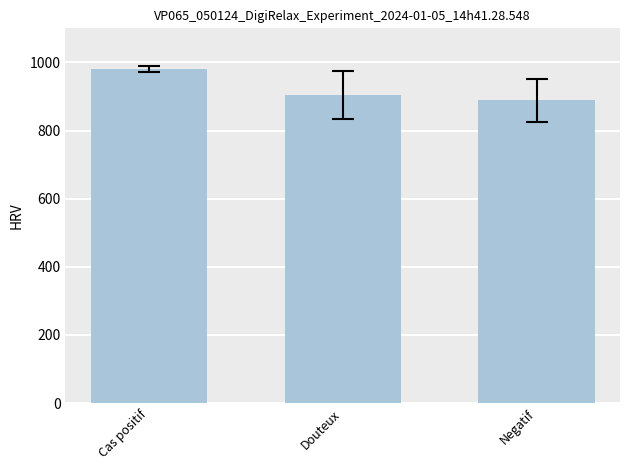

At which label is the value closest to 934?

Douteux